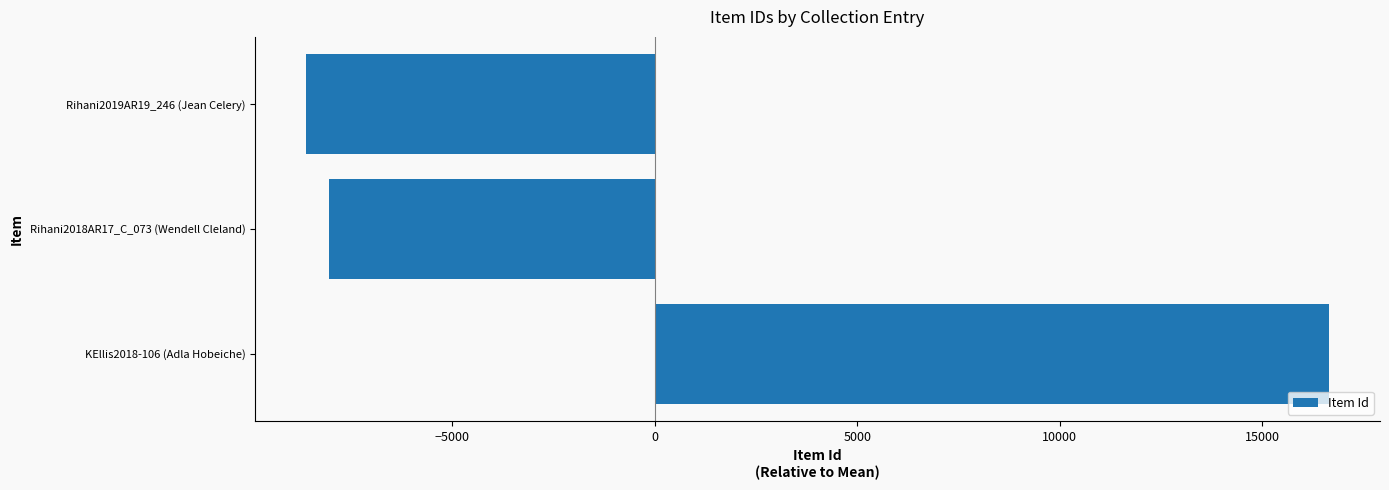

What is the difference between the maximum and minimum values?

25256.0